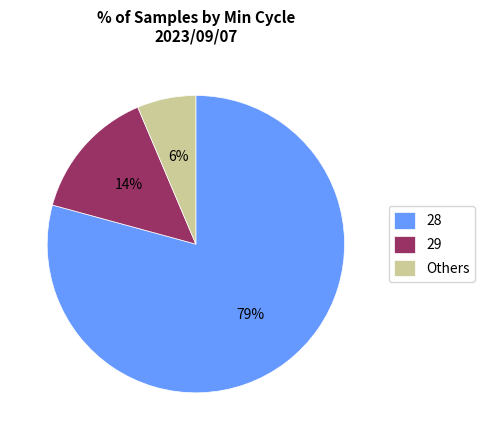

True or false: 29 accounts for 14% of the total.

True